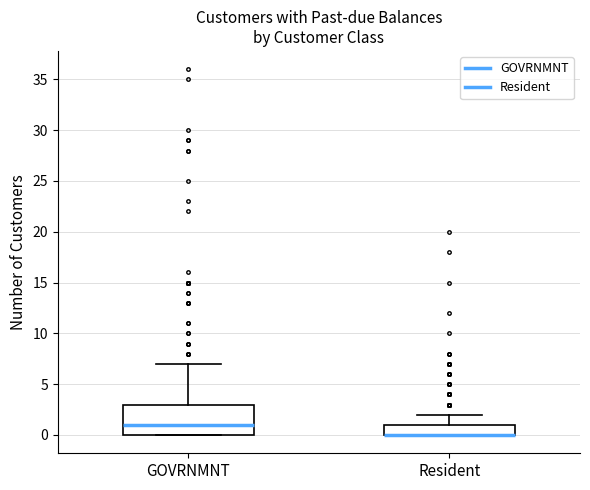

Reading left to right, transcribe this box plot: for each box, give where its median line is, the range the box spans, and where its two whiskers end, as read against the y-axis. The values are not printed on the chart, so give them approximately, as read against the axis.

GOVRNMNT: median 1, box 0 to 3, whiskers 0 to 7
Resident: median 0 (drawn on the box's lower edge), box 0 to 1, whiskers 0 to 2